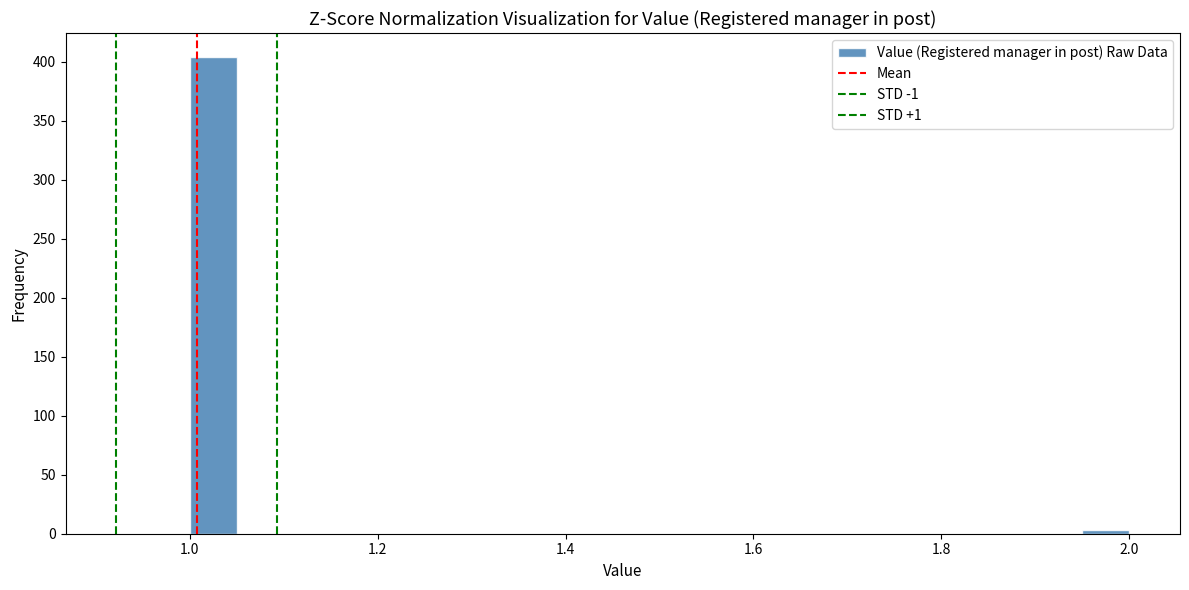

Around what value on the x-axis is the tallest bar? Give the approximate position of its centre, as read against the axis.

1.02